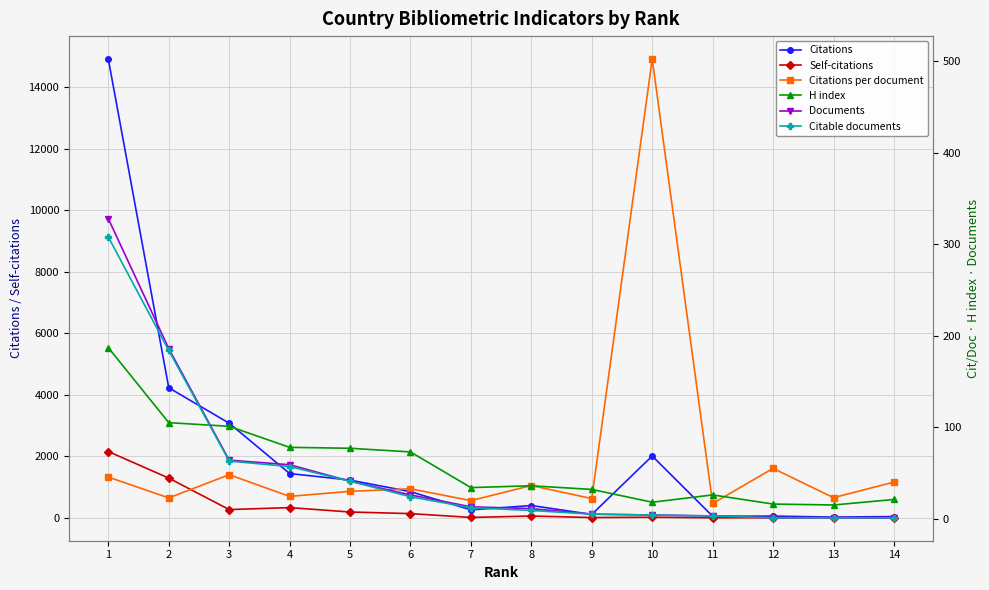

What is the difference between the maximum and minimum values in the Self-citations series?

2156